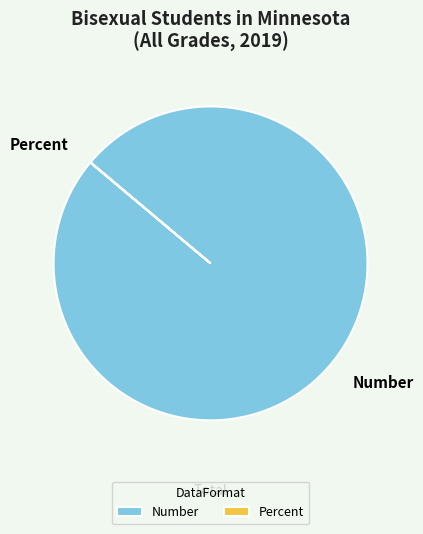

True or false: Number accounts for 91% of the total.

False